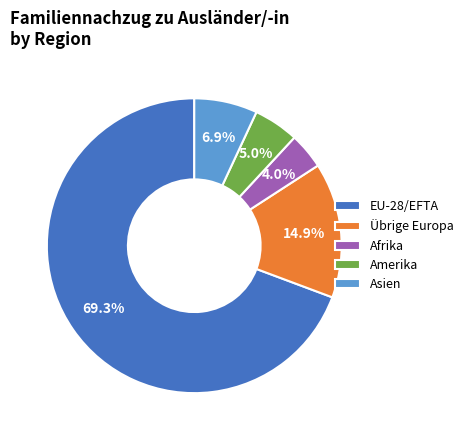

Which category has the biggest portion of the pie?

EU-28/EFTA